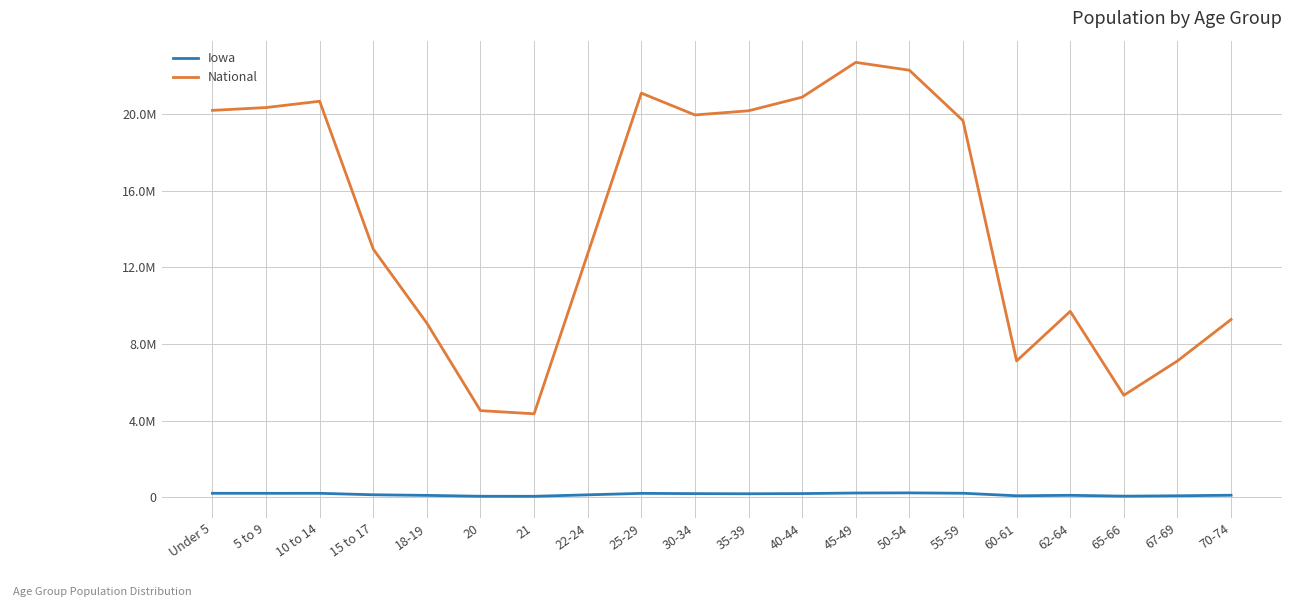

What position from the right is 30-34?

11